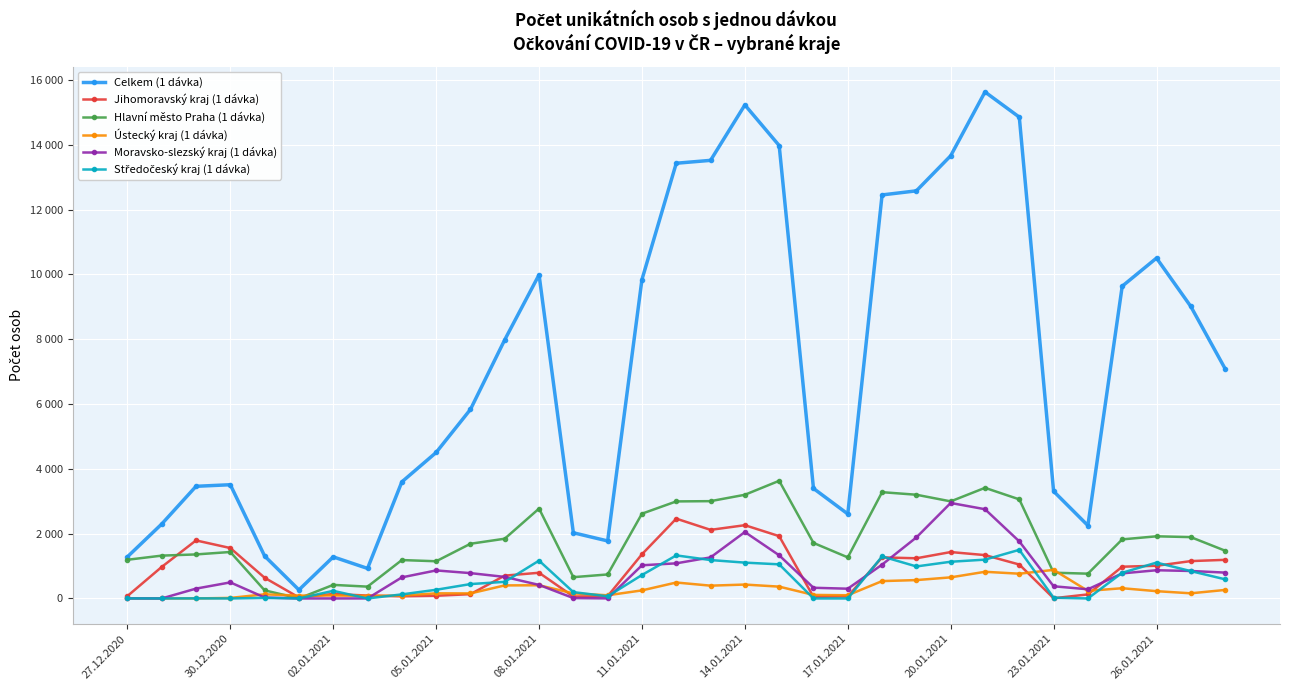

Rank the series by their maximum value, from highest to lowest.

Celkem (1 dávka), Hlavní město Praha (1 dávka), Moravsko-slezský kraj (1 dávka), Jihomoravský kraj (1 dávka), Středočeský kraj (1 dávka), Ústecký kraj (1 dávka)